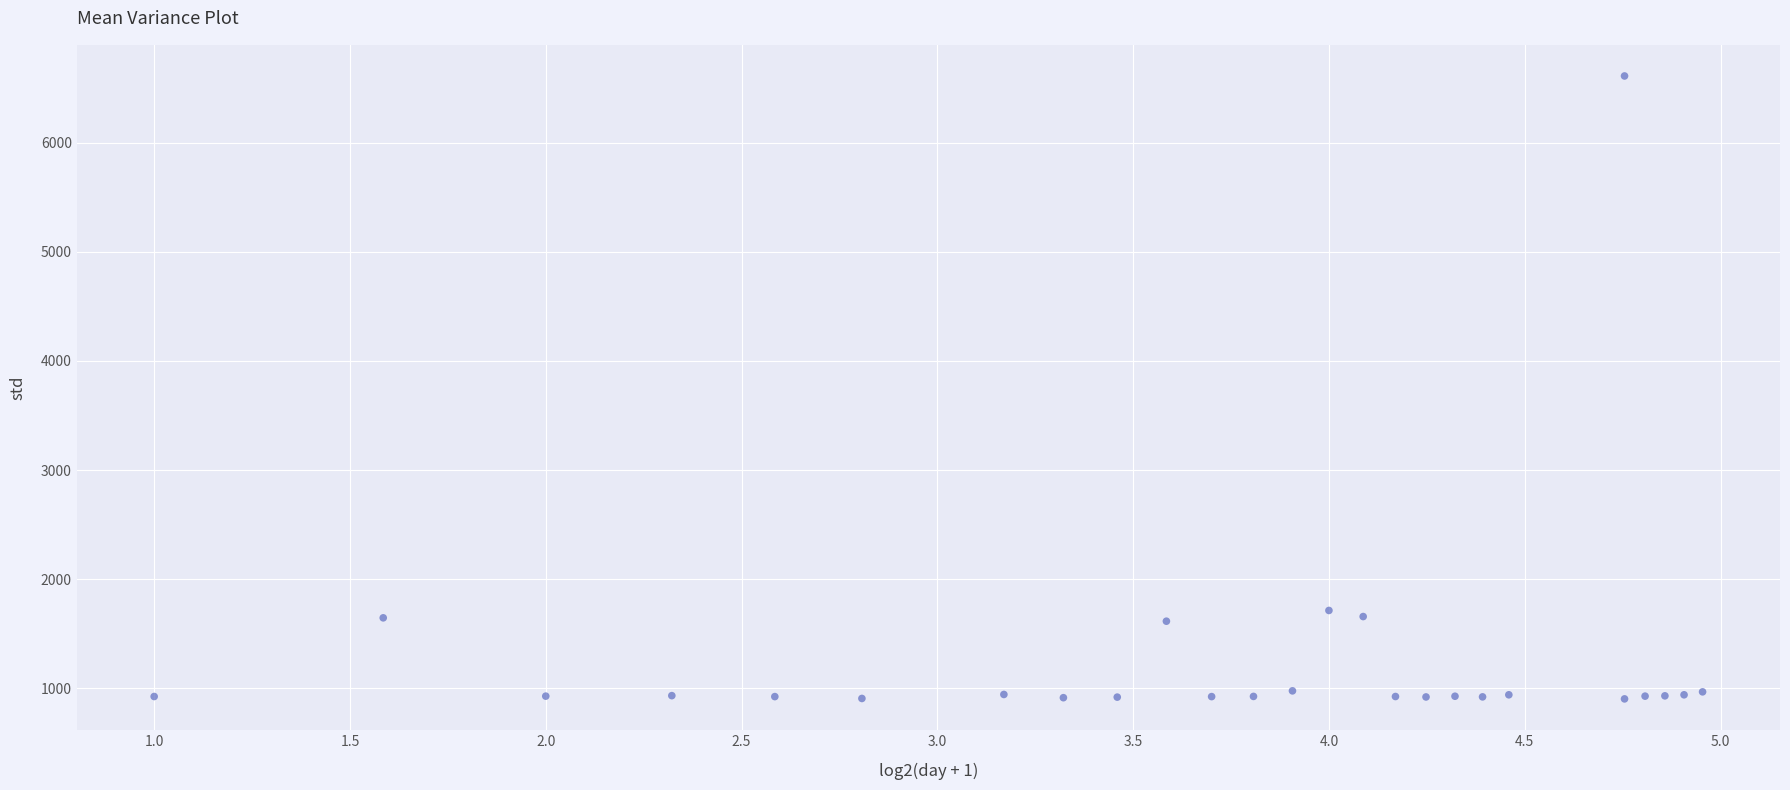

What is the range of X values (max minus min)?

4.0